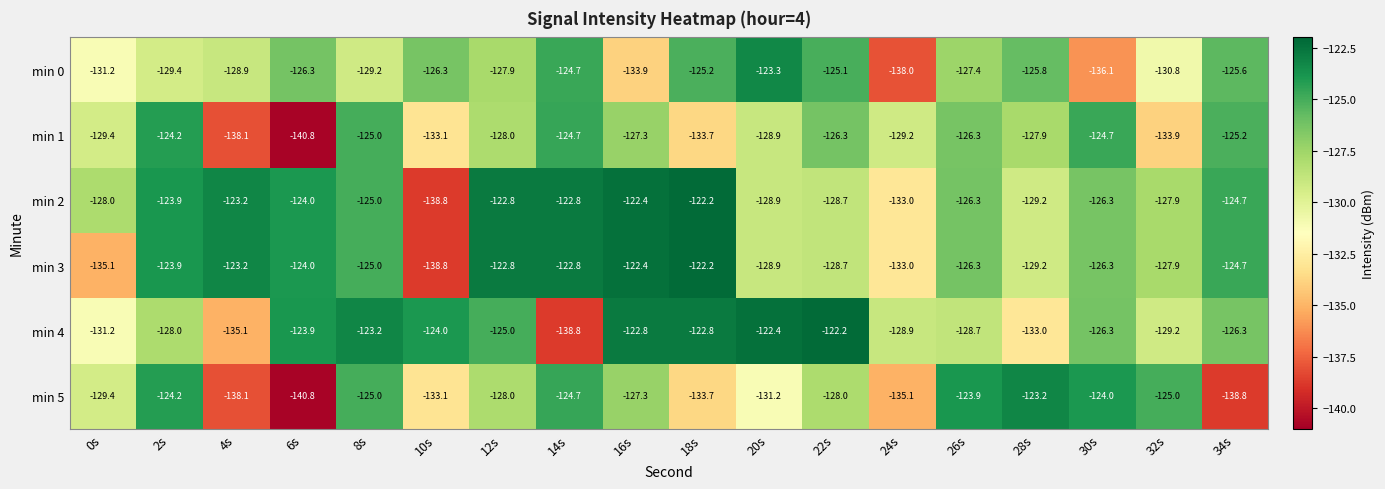

True or false: min 0 has a value of -84.8 at 6s.

False